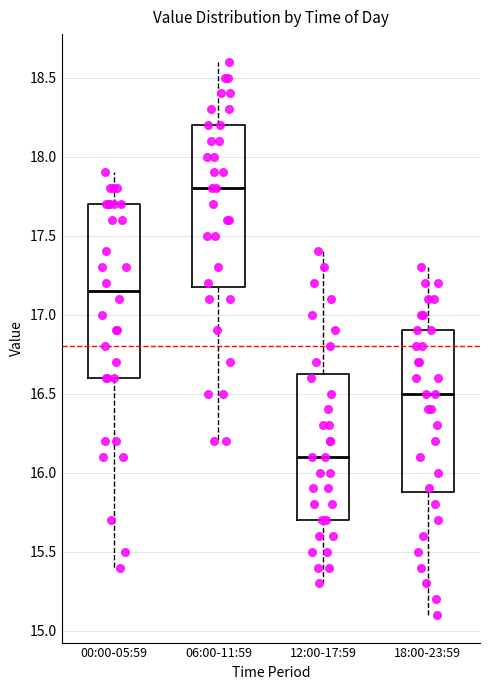

Where does the upper whisker of the box for 12:00-17:59 end on the y-axis? The values are not printed on the chart, so give them approximately, as read against the axis.

17.40